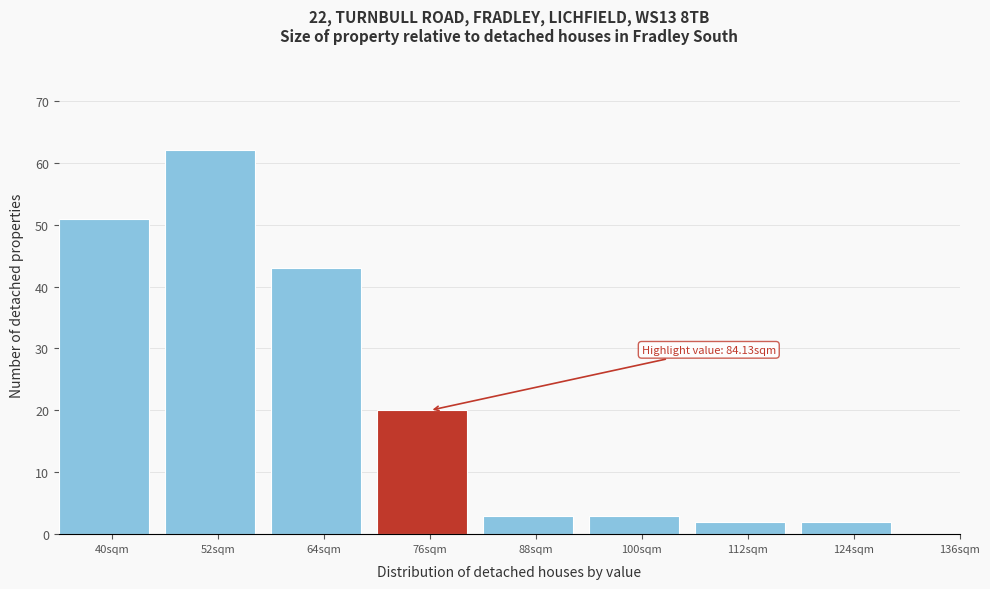

Reading right to left, list all the values displayed in this chart.

136sqm=0	124sqm=2	112sqm=2	100sqm=3	88sqm=3	76sqm=20	64sqm=43	52sqm=62	40sqm=51